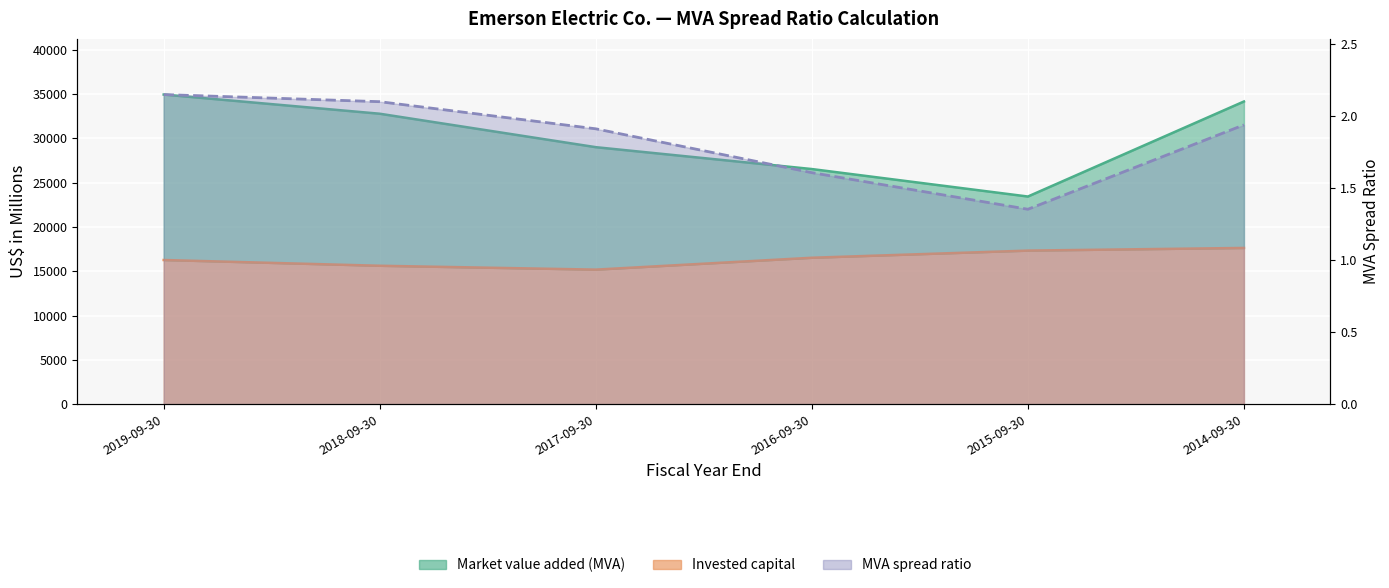

What is the difference between the Market value added (MVA) values at 2019-09-30 and 2018-09-30?

2165.0